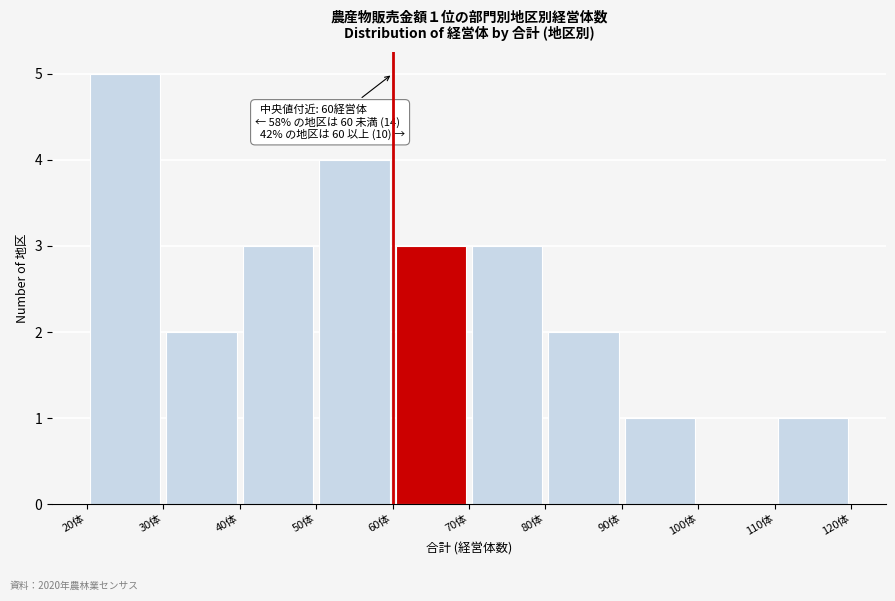

Which range on the x-axis has the tallest bar?

20 to 30